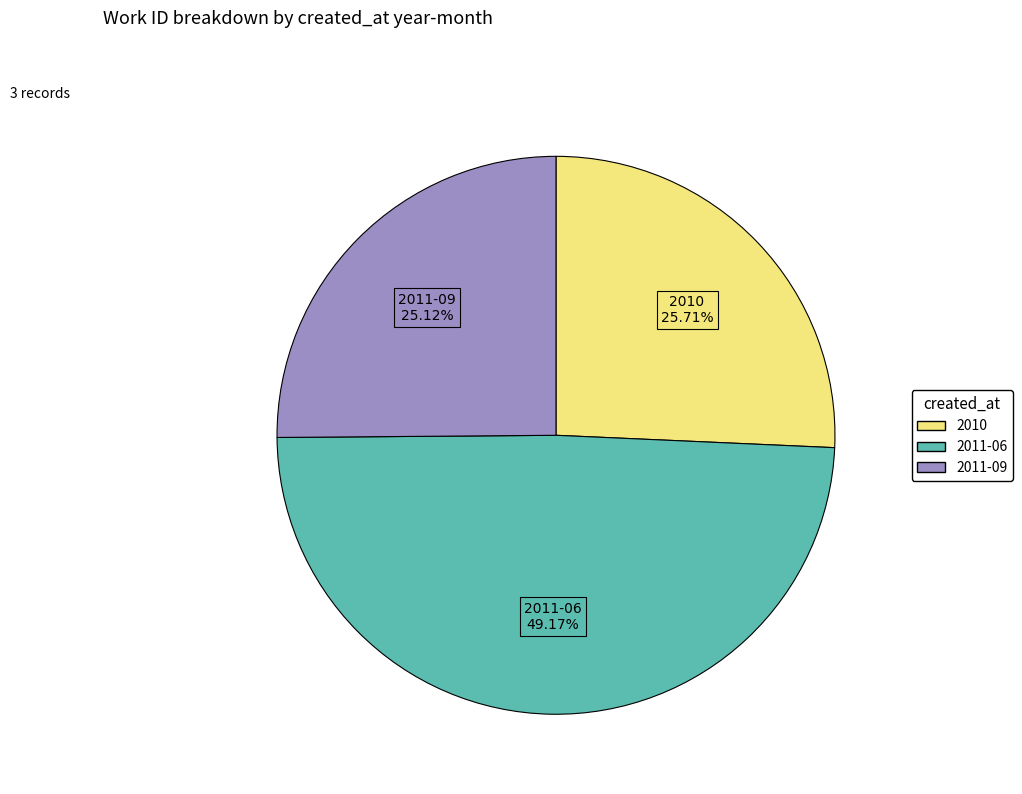

To the nearest percent, what is the difference between the 2011-06 and 2010 slice percentages?

23%